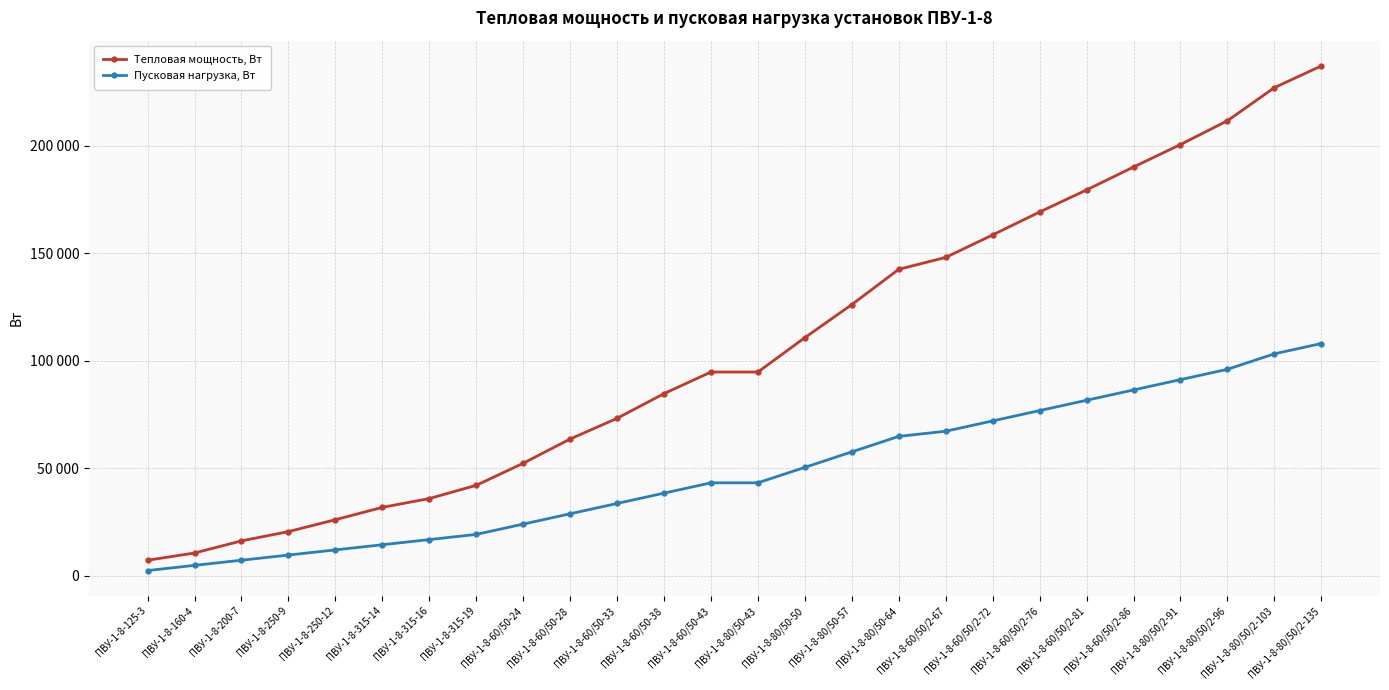

What value does the Пусковая нагрузка, Вт series have at ПВУ-1-8-60/50/2-72?

72000.0